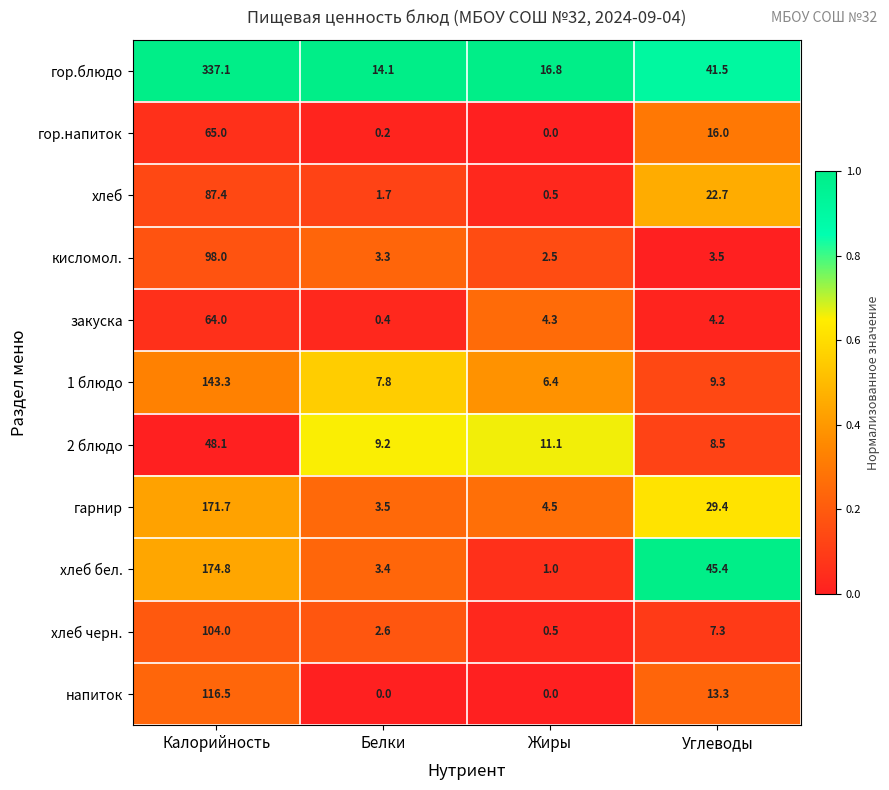

What is the maximum value shown in the chart?

337.1